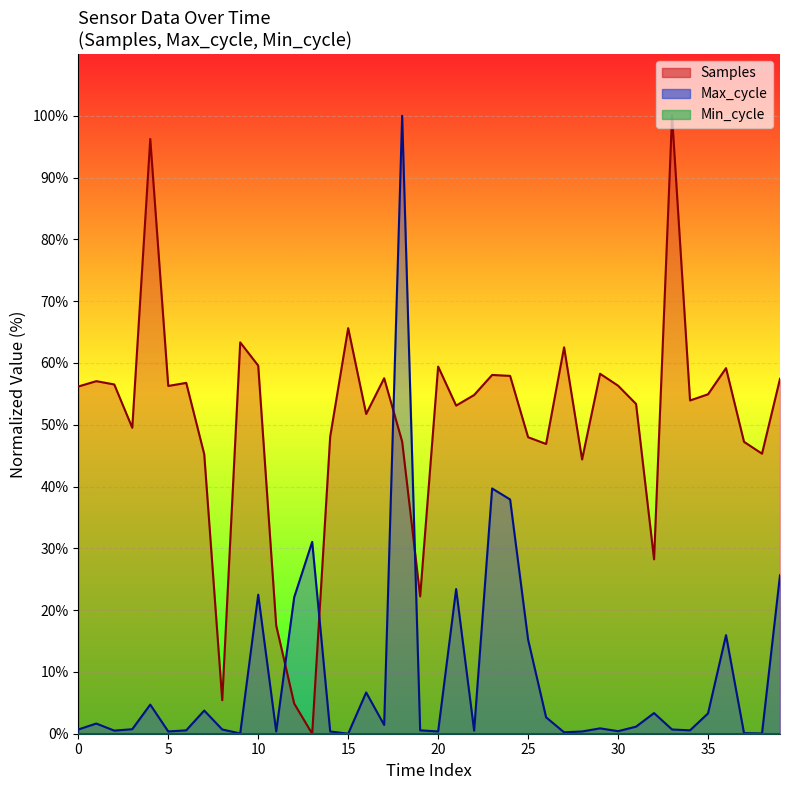

What is the average value of the Max_cycle series?

9.3